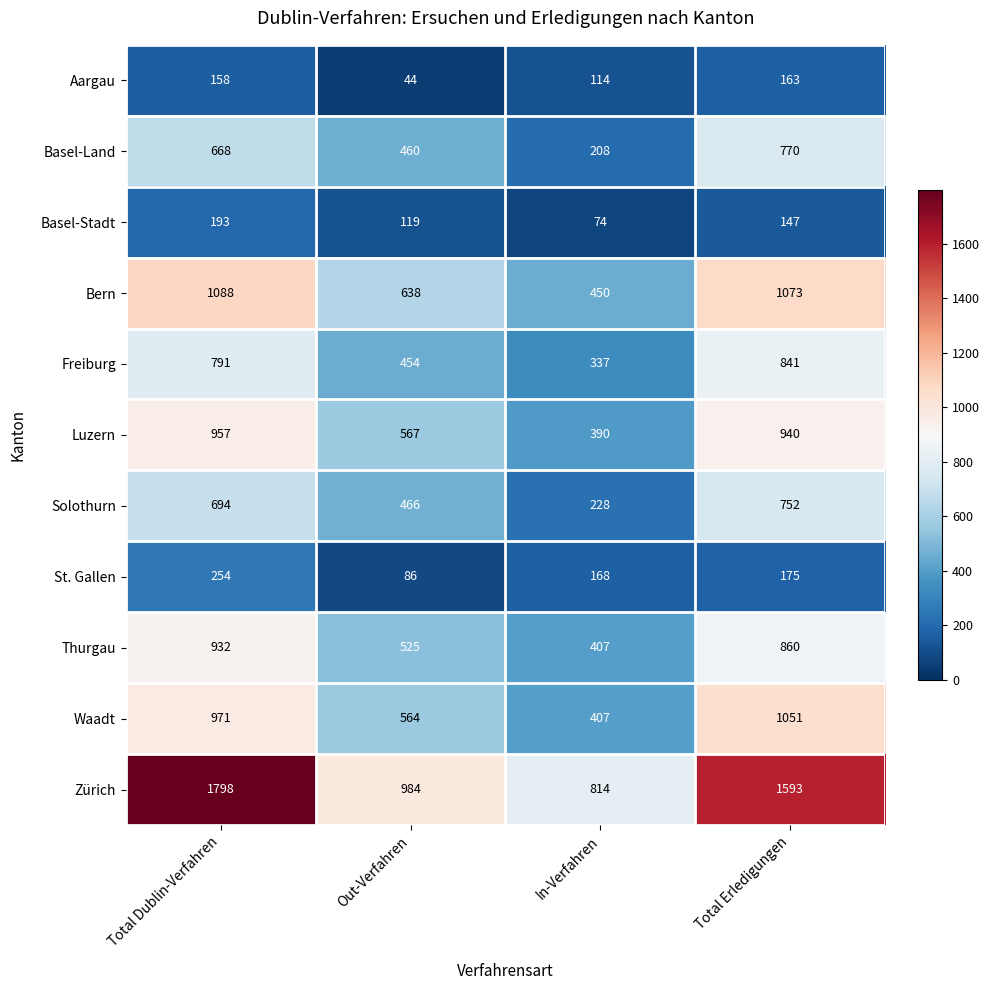

The value of Basel-Land at Out-Verfahren is 460. True or false?

True